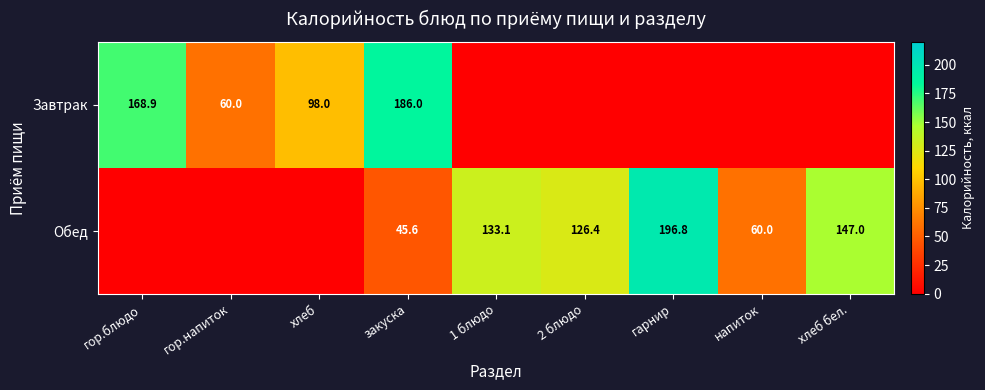

The value of Завтрак at гор.напиток is 34.2. True or false?

False